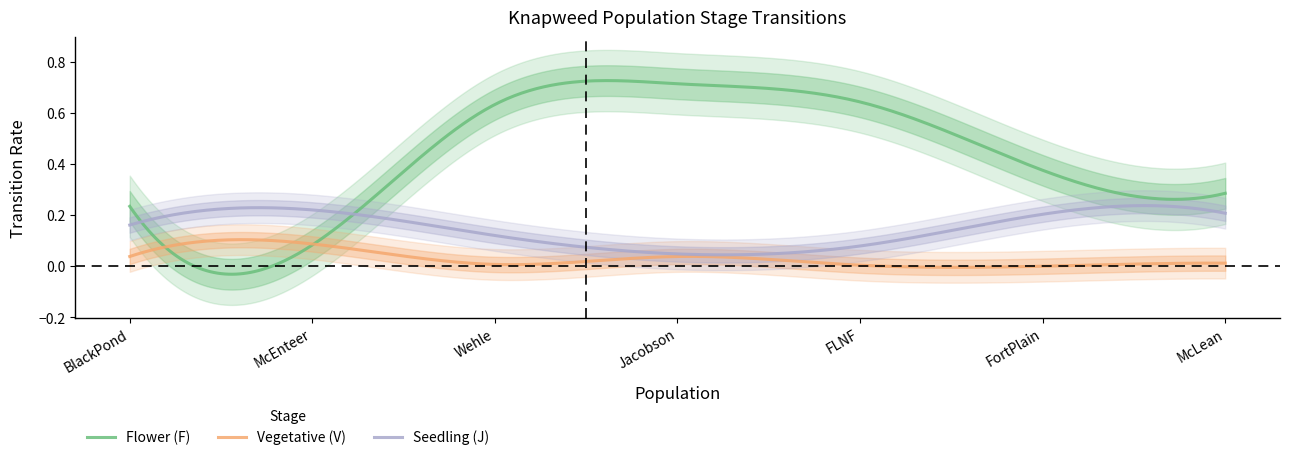

Count the Seedling (J) values in the range 0 to 1.

300